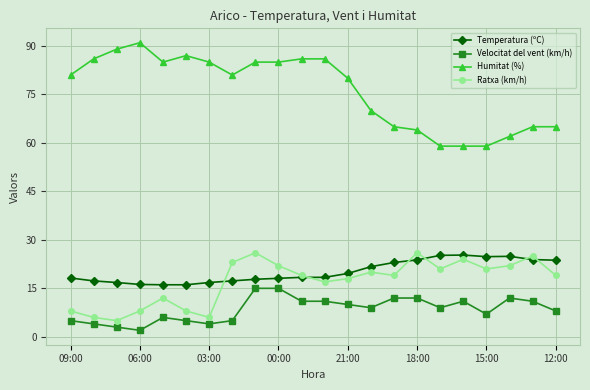

What is the difference between the maximum and second lowest values in the Humitat (%) series?

32.0